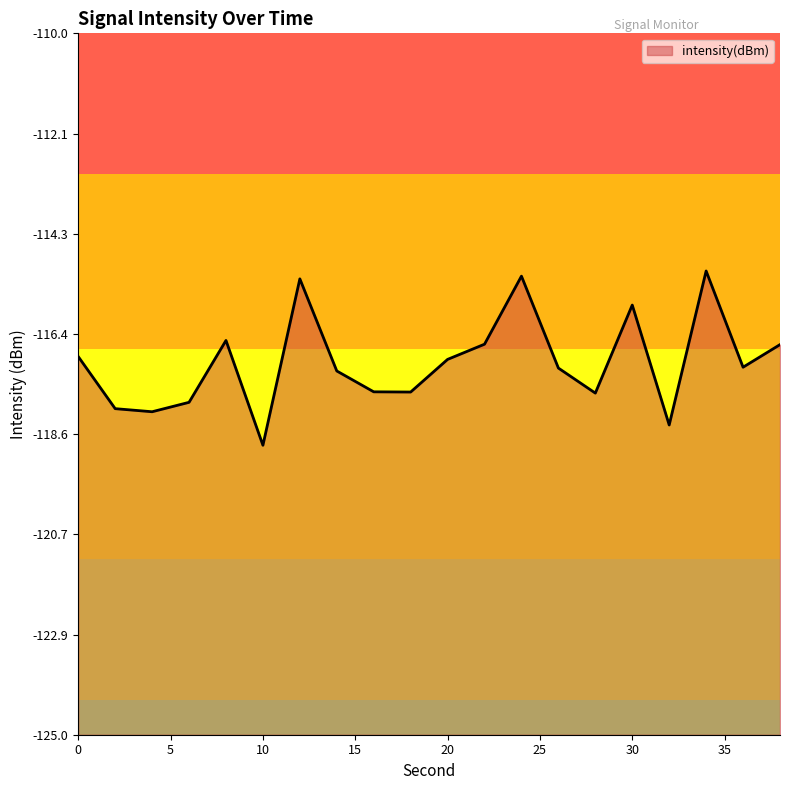

List the labels in order of value, largest first.

34, 24, 12, 30, 8, 22, 38, 0, 20, 36, 26, 14, 16, 18, 28, 6, 2, 4, 32, 10